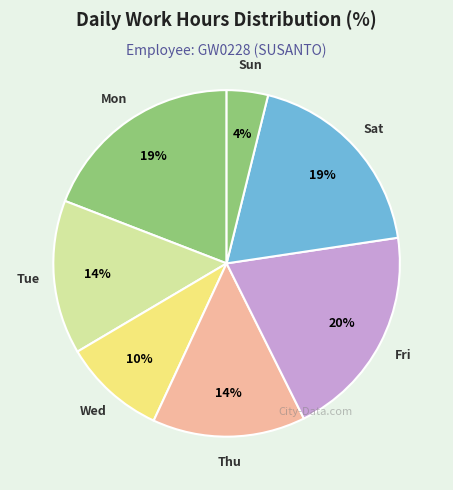

Which slice is the largest?

9-Fri